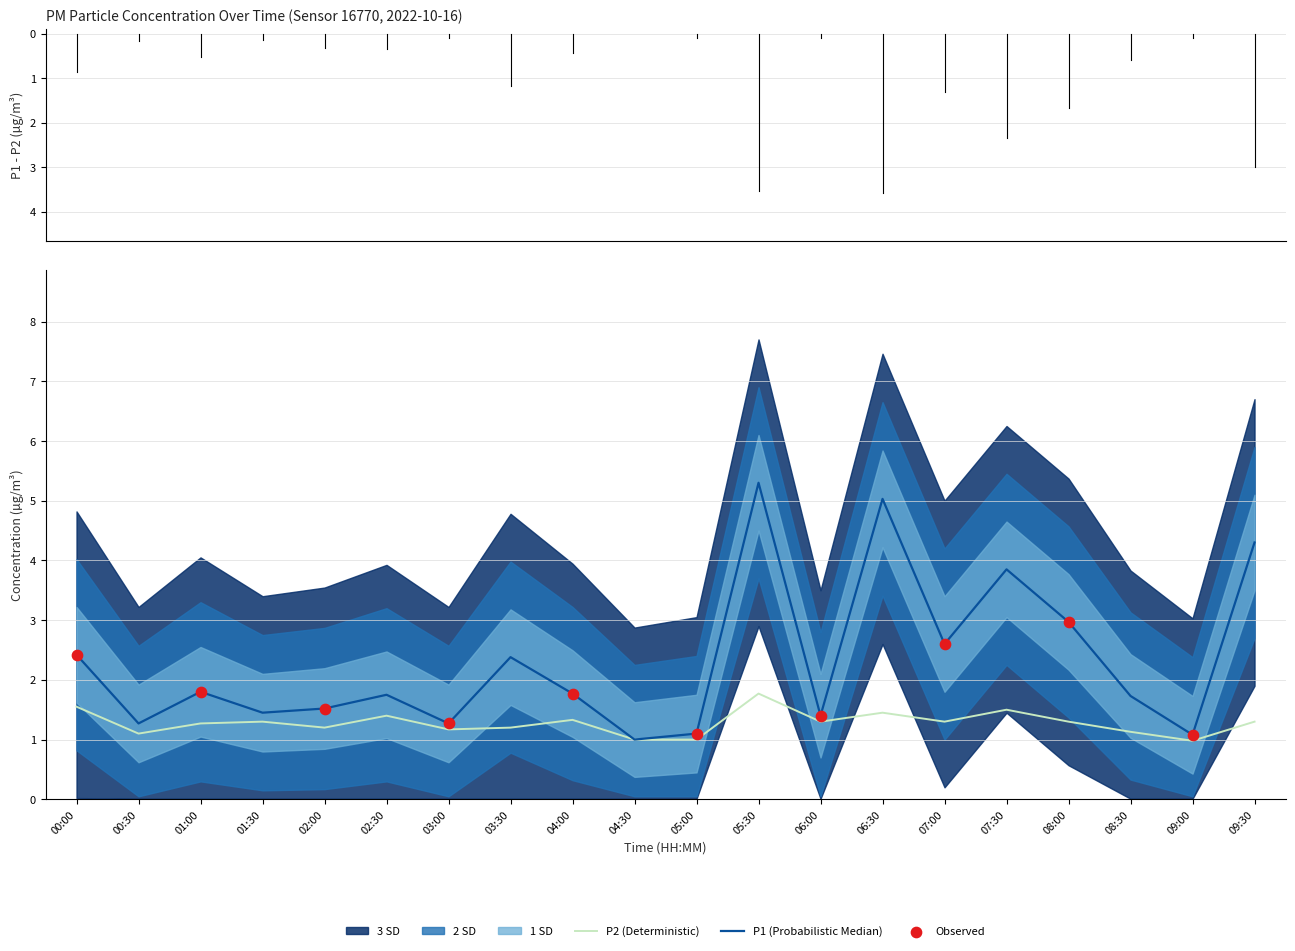

True or false: P2 (Deterministic) has a value of 1.0 at 09:00.

True